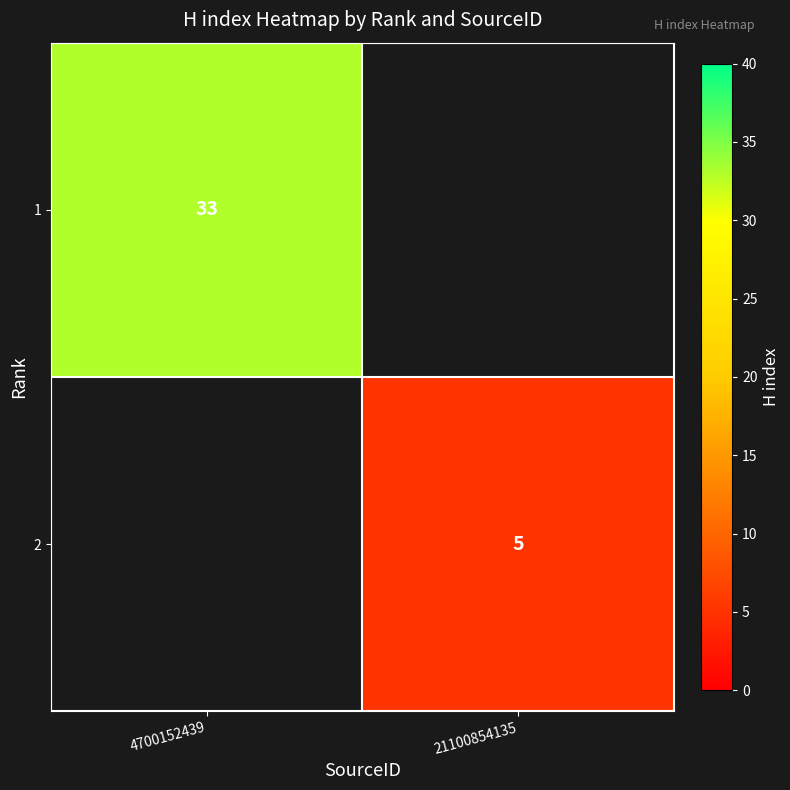

Is the value of 1 at 4700152439 greater than the value of 2 at 21100854135?

Yes